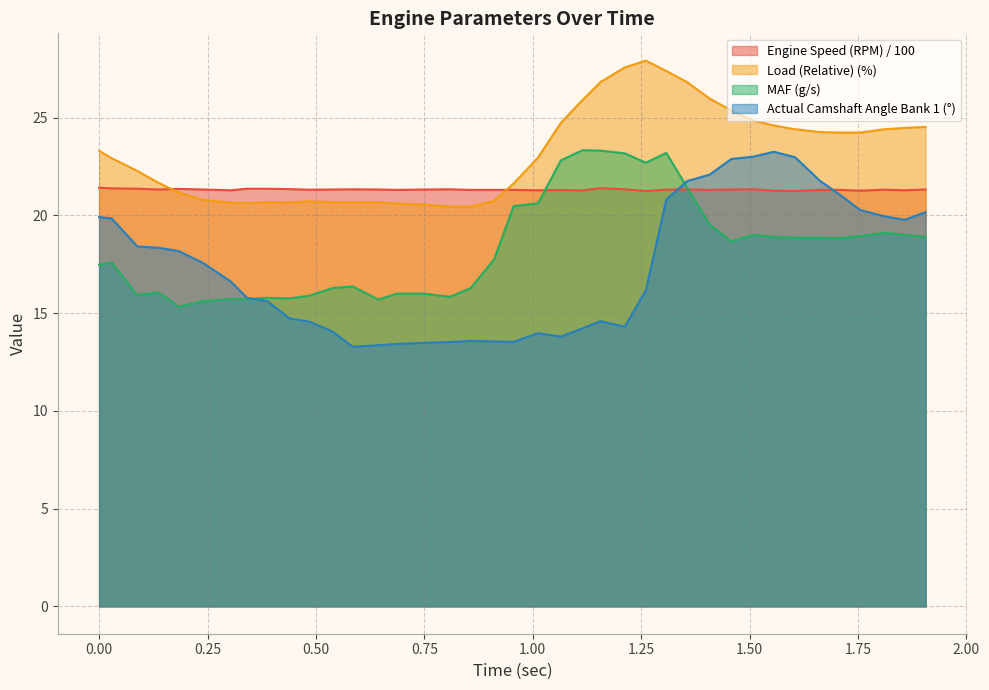

How many Engine Speed (RPM) values are between 21 and 22?

39